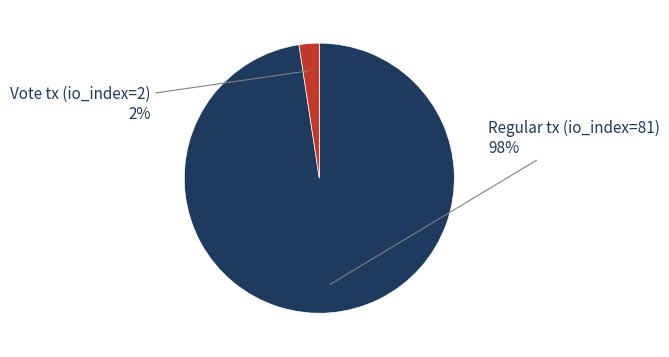

Rank the categories by value from highest to lowest.

Regular tx (io_index=81), Vote tx (io_index=2)